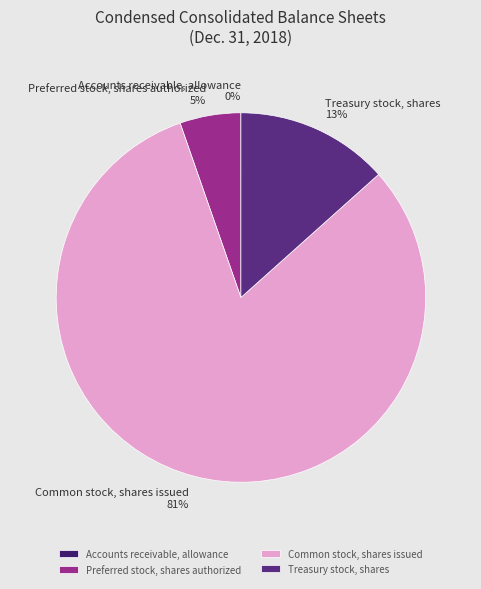

Is Common stock, shares issued the majority of the pie?

Yes